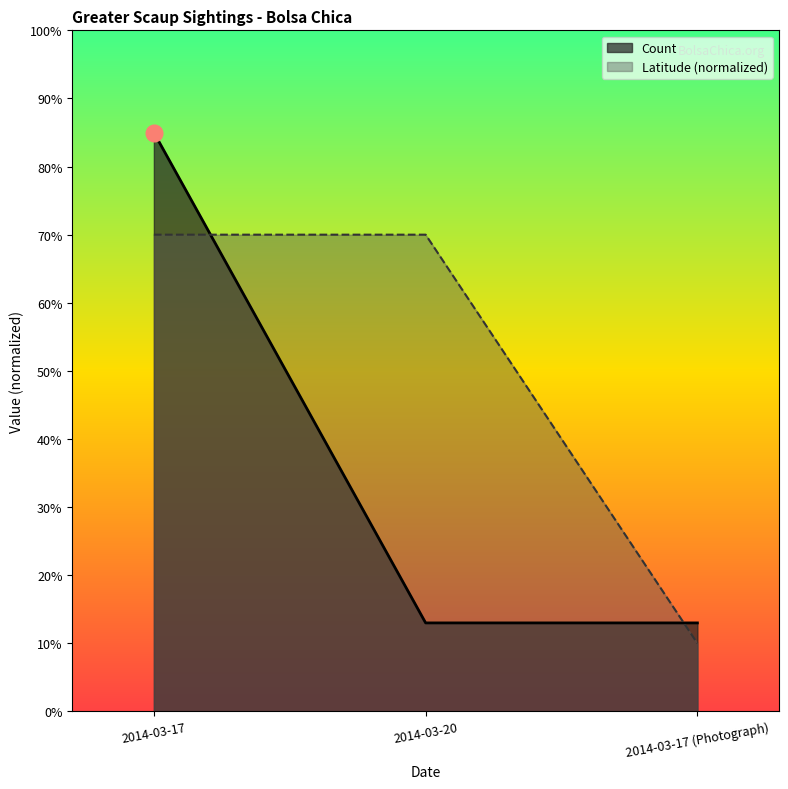

Which series has the largest range (max minus min)?

Count